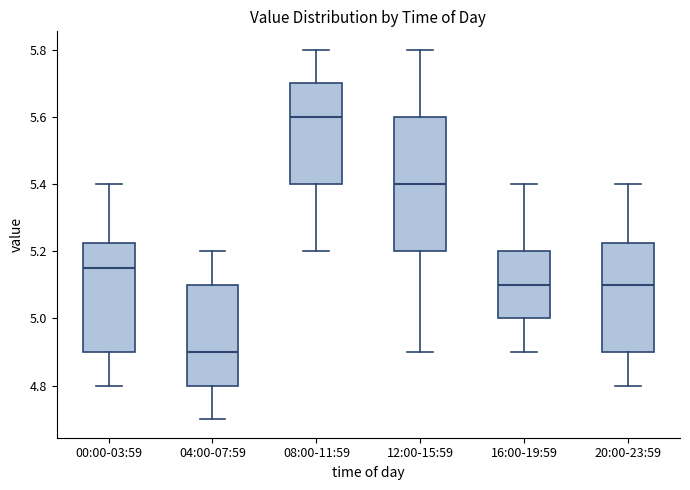

Reading left to right, read every box against the y-axis: the position of its median line, the range the box covers, and the ends of its whiskers. The values are not printed on the chart, so give them approximately, as read against the axis.

00:00-03:59: median 5.16, box 4.90 to 5.22, whiskers 4.80 to 5.40
04:00-07:59: median 4.90, box 4.80 to 5.10, whiskers 4.70 to 5.20
08:00-11:59: median 5.60, box 5.40 to 5.70, whiskers 5.20 to 5.80
12:00-15:59: median 5.40, box 5.20 to 5.60, whiskers 4.90 to 5.80
16:00-19:59: median 5.10, box 5.00 to 5.20, whiskers 4.90 to 5.40
20:00-23:59: median 5.10, box 4.90 to 5.22, whiskers 4.80 to 5.40